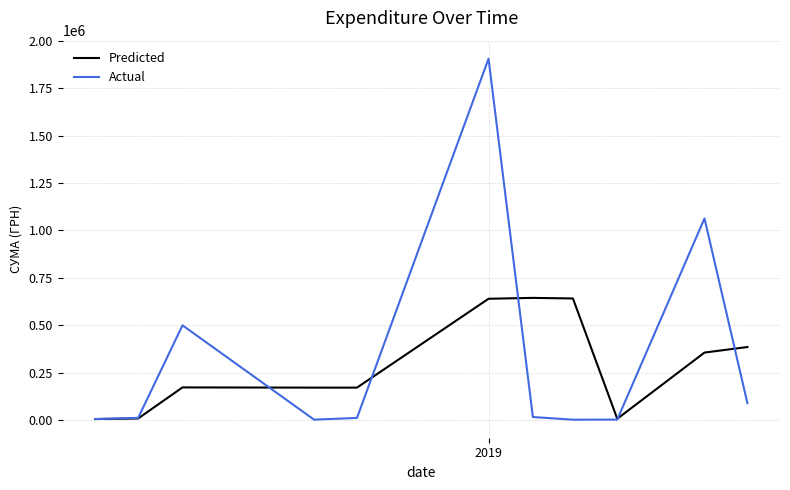

Which series has the widest spread of values?

Actual